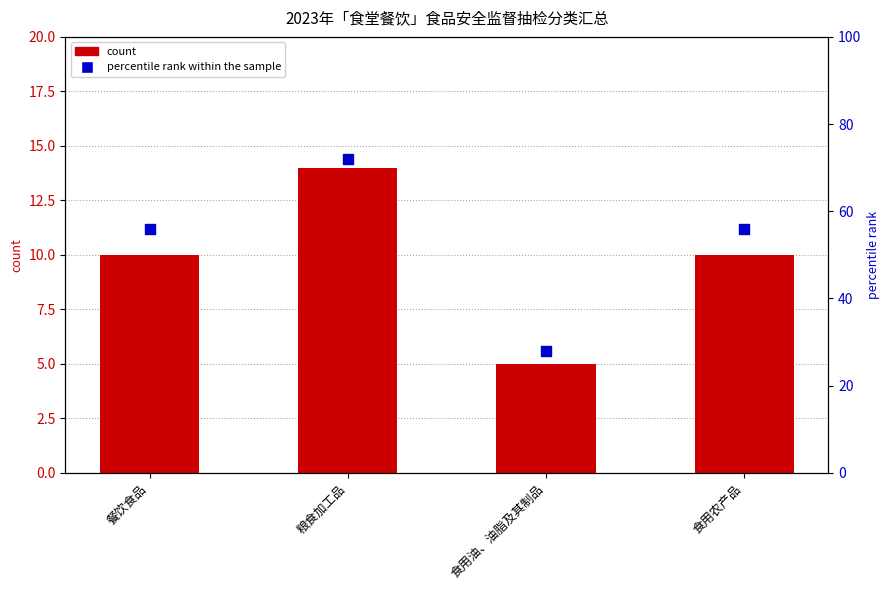

Which series has the widest spread of Y values?

percentile rank within the sample